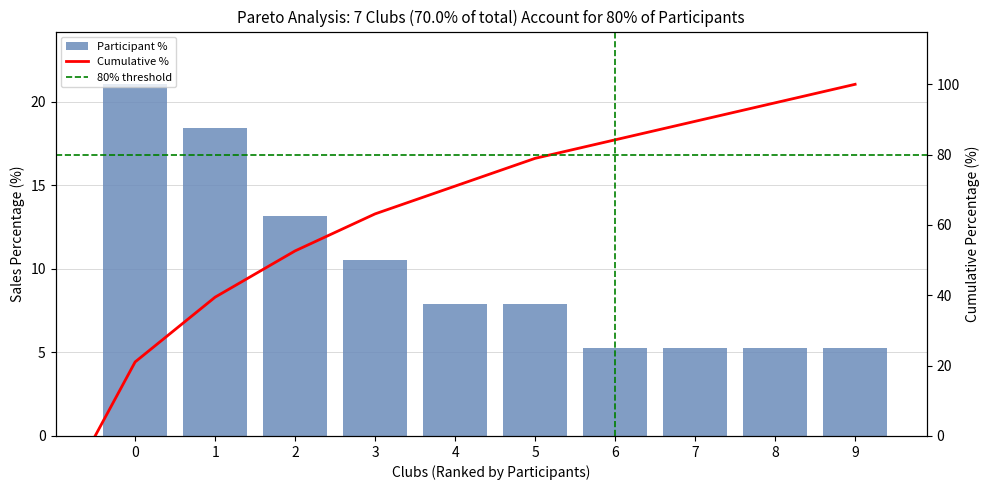

What is the difference between the maximum and minimum values?

15.8